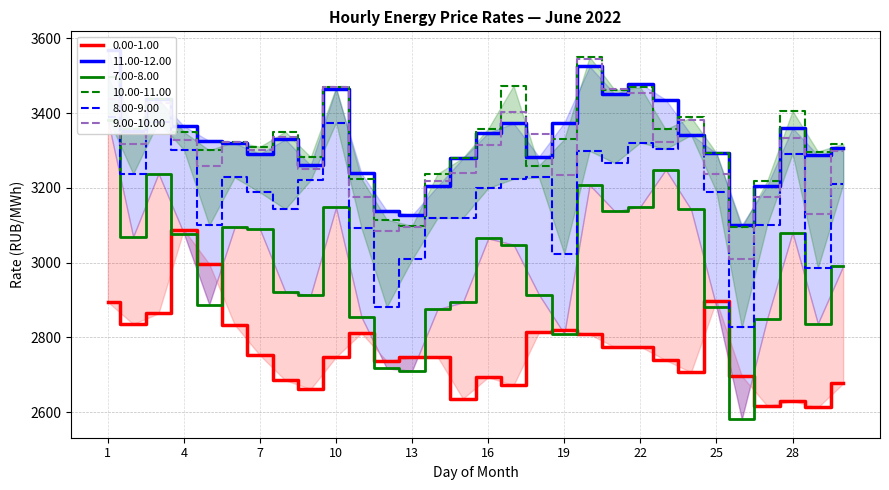

The value of 9.00-10.00 at 9 is 3251.3. True or false?

True